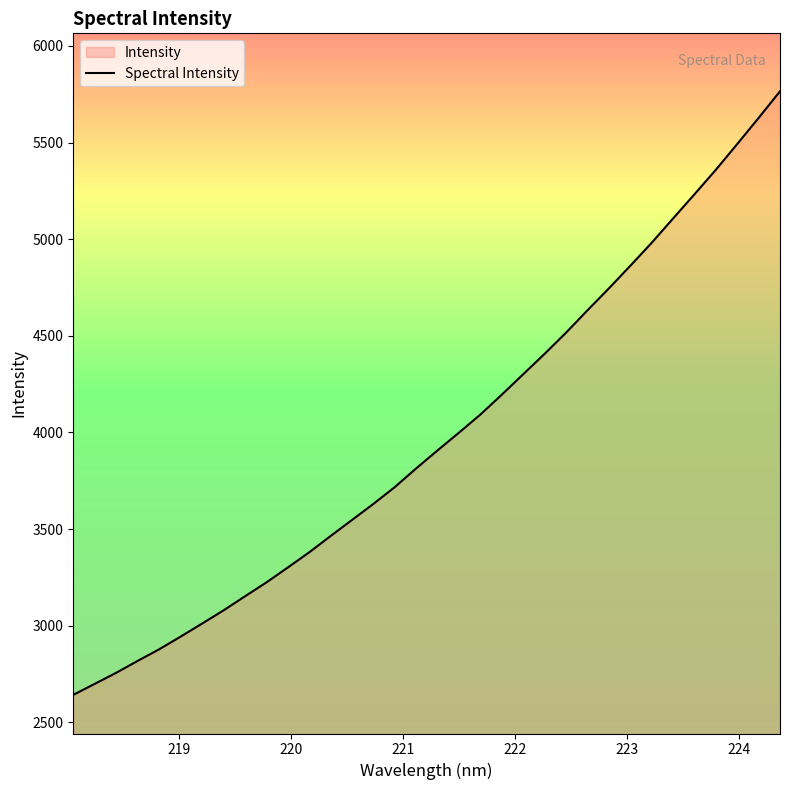

What is the minimum value shown in the chart?

2642.7